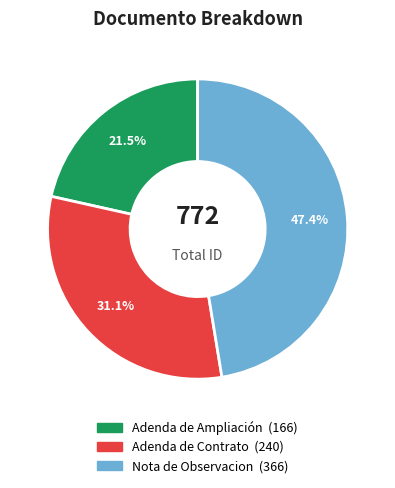

The Adenda de Contrato slice represents 31% of the pie. True or false?

True